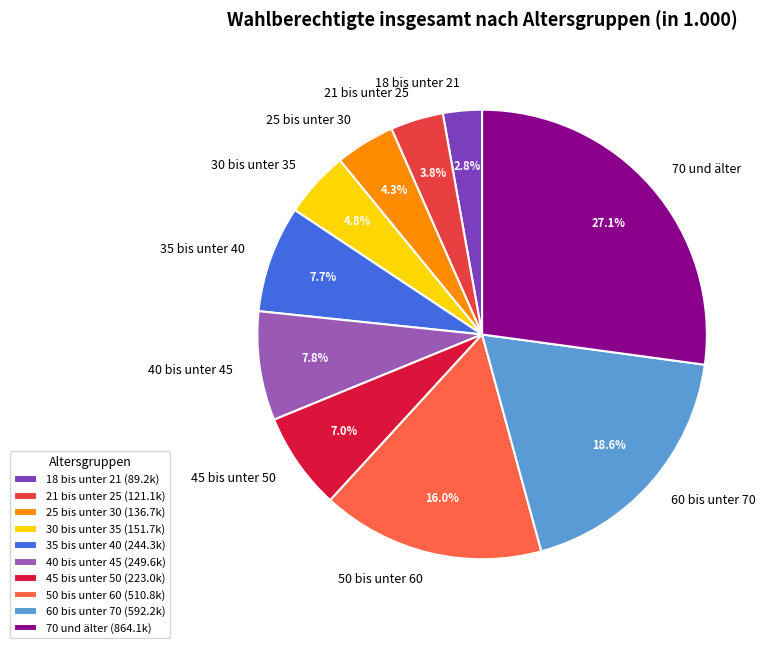

Which has a higher value, 50 bis unter 60 or 25 bis unter 30?

50 bis unter 60